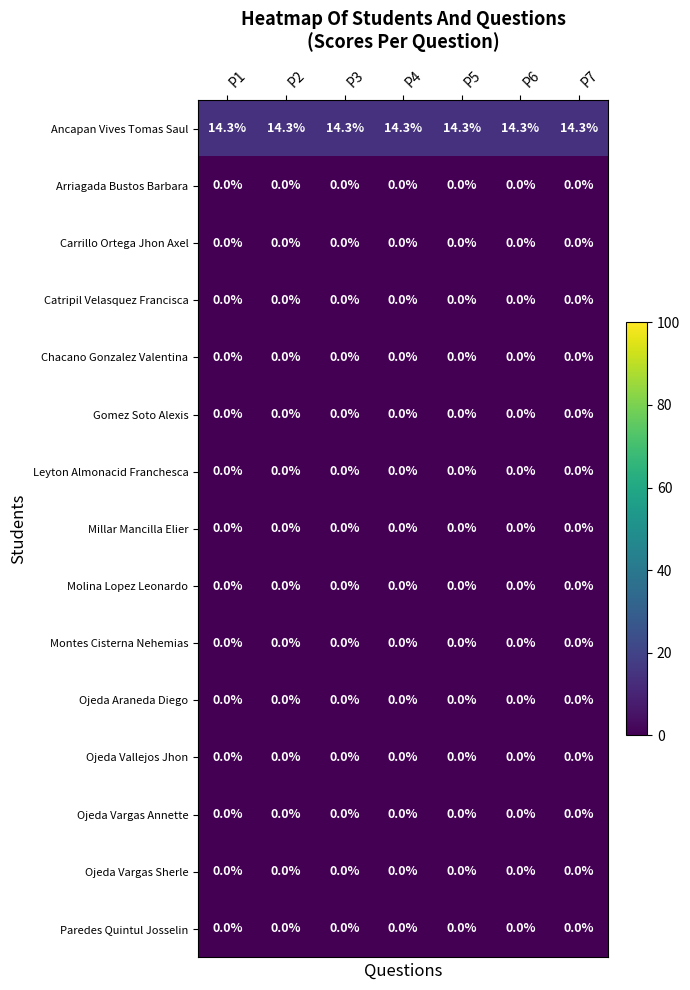

What is the spread (max minus min) of values at P6?

14.3